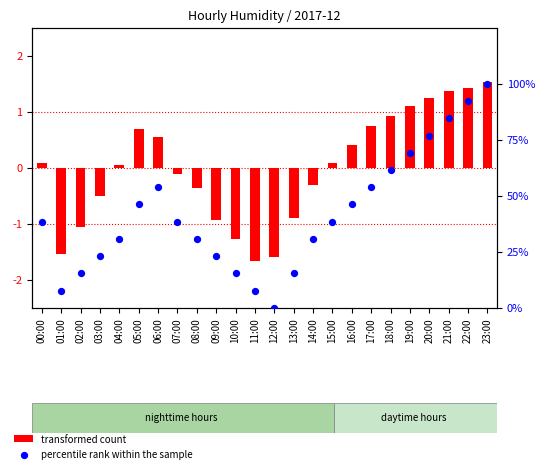

Which series contains the highest Y value?

percentile rank within the sample